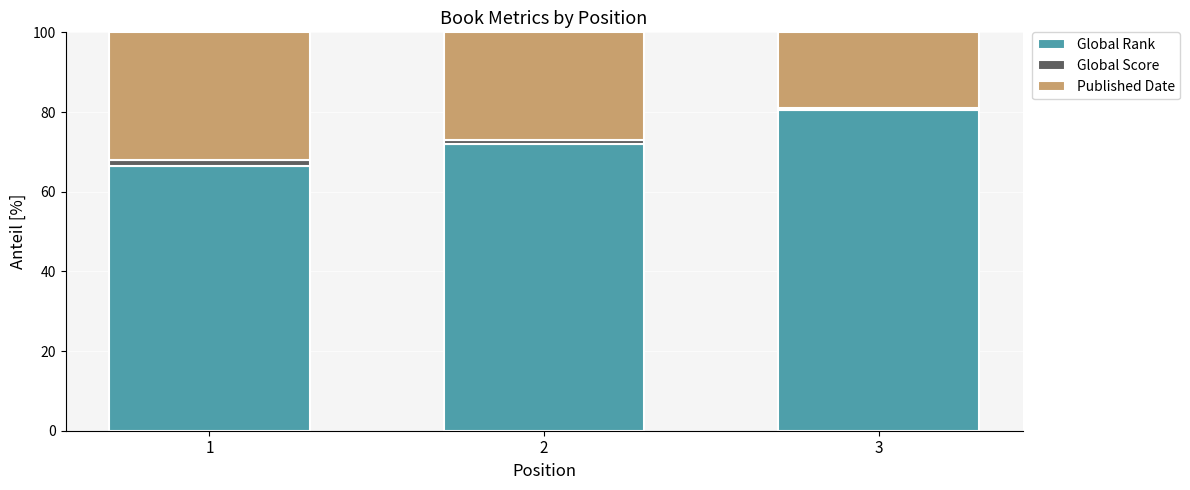

True or false: Global Rank has a value of 72.0 at 2.

True